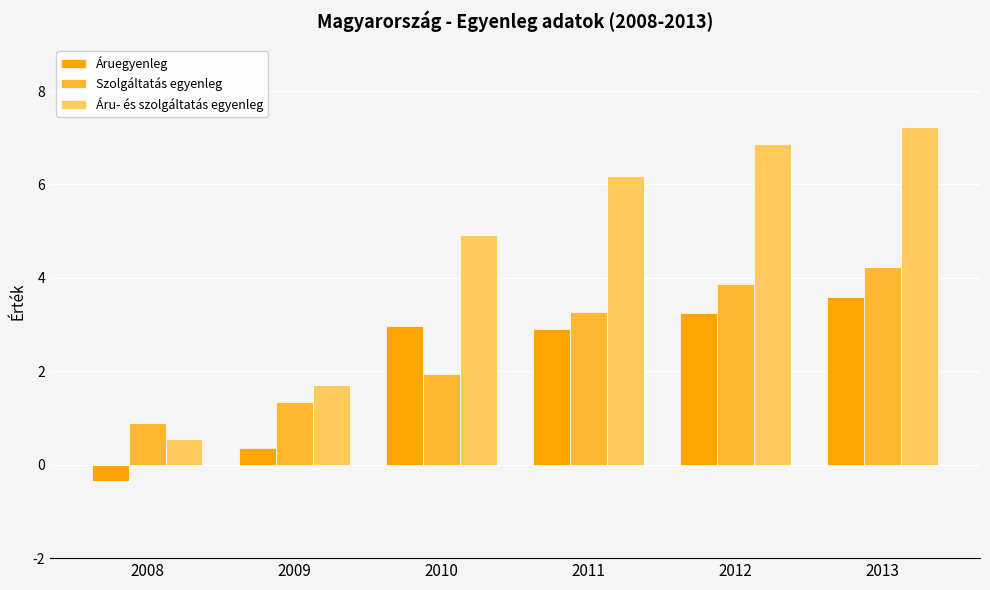

Is it true that Áru- és szolgáltatás egyenleg equals 10.8 at 2012?

False